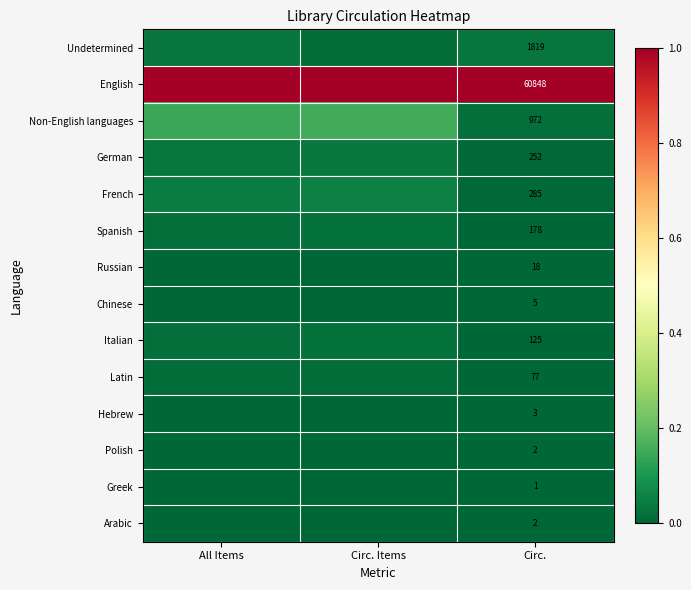

Is the value of French at Circ. greater than the value of Polish at Circ.?

Yes